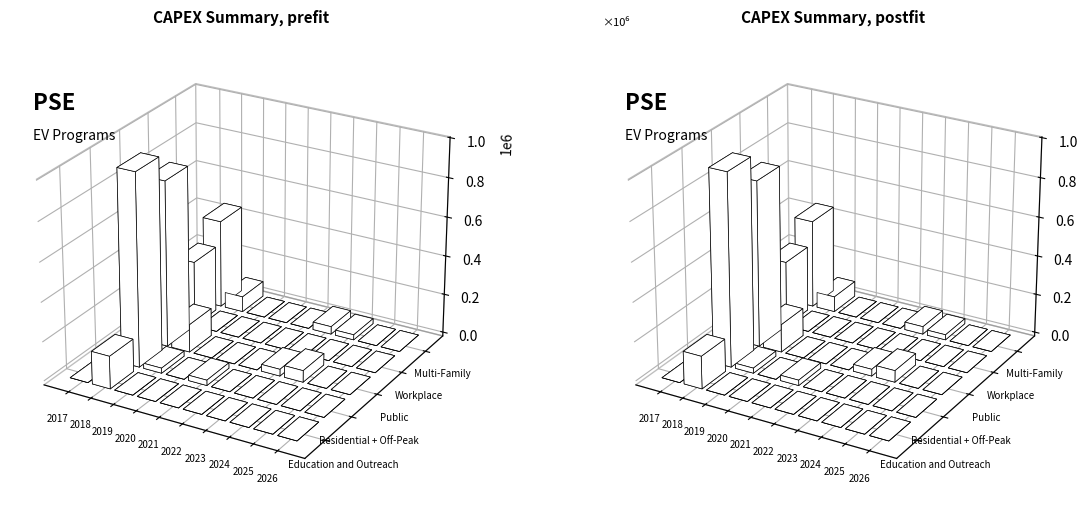

Reading left to right, what are all the values shown in this chart?

Education and Outreach: 2017=0.0	2018=166915.0	2019=0.0	2020=0.0	2021=0.0	2022=0.0	2023=0.0	2024=0.0	2025=0.0	2026=0.0
Residential + Off-Peak: 2017=0.0	2018=983586.8	2019=26265.6	2020=0.0	2021=27595.3	2022=0.0	2023=0.0	2024=0.0	2025=0.0	2026=0.0
Public: 2017=0.0	2018=846772.5	2019=142362.3	2020=0.0	2021=0.0	2022=0.0	2023=34790.8	2024=59434.3	2025=0.0	2026=0.0
Workplace: 2017=0.0	2018=334602.4	2019=0.0	2020=0.0	2021=0.0	2022=0.0	2023=0.0	2024=0.0	2025=0.0	2026=0.0
Multi-Family: 2017=0.0	2018=449914.9	2019=78796.9	2020=0.0	2021=0.0	2022=0.0	2023=39139.7	2024=26745.4	2025=0.0	2026=0.0